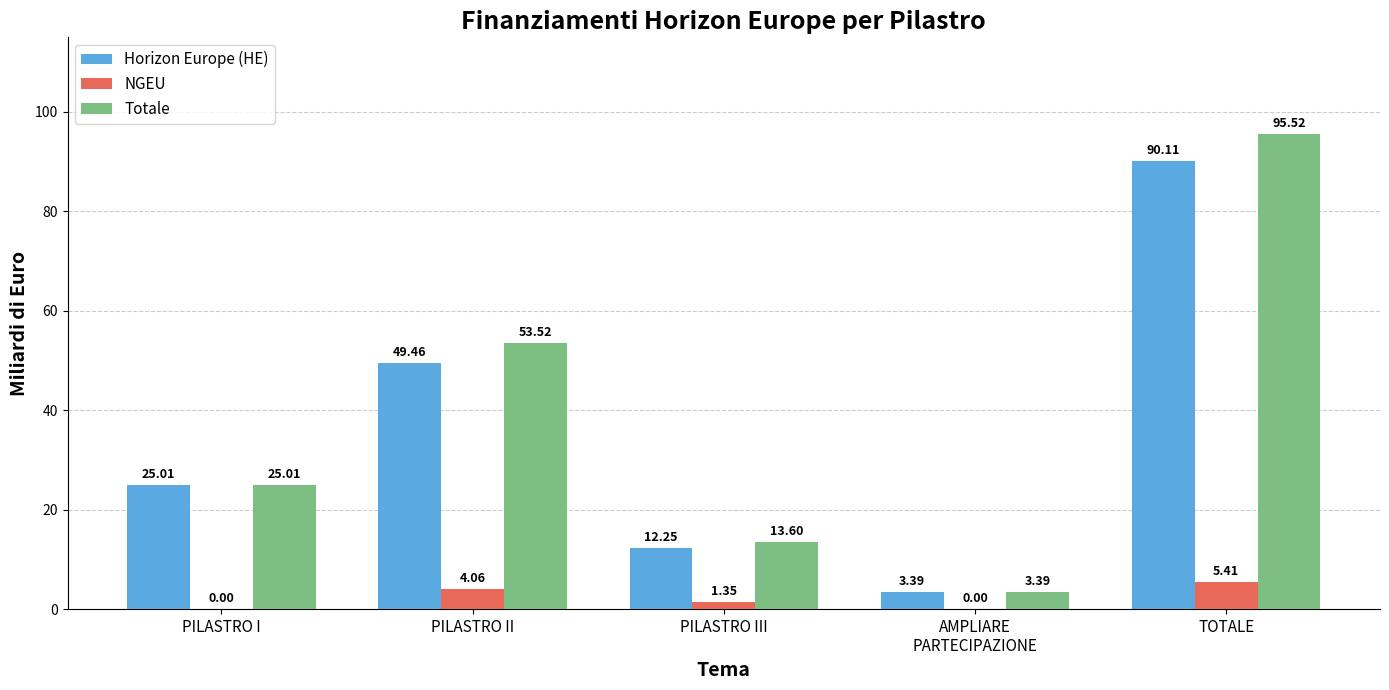

At which category does the chart reach its peak across all series?

TOTALE